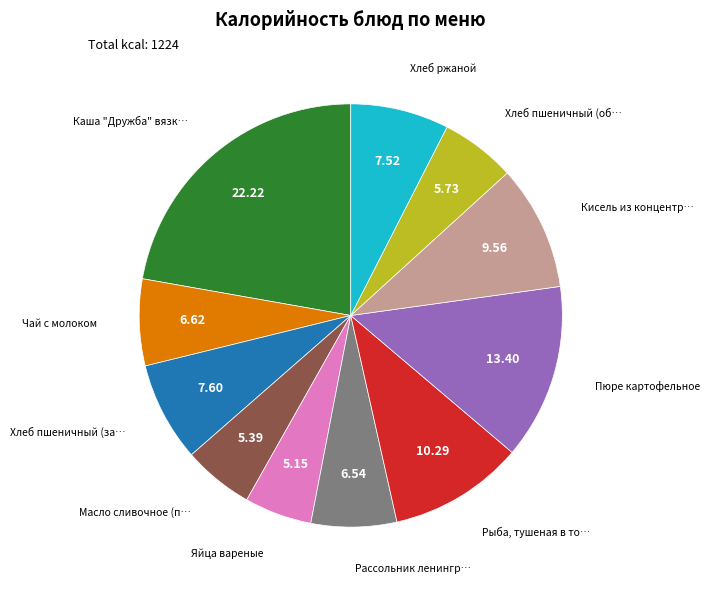

Is there any slice that represents more than half of the pie?

No